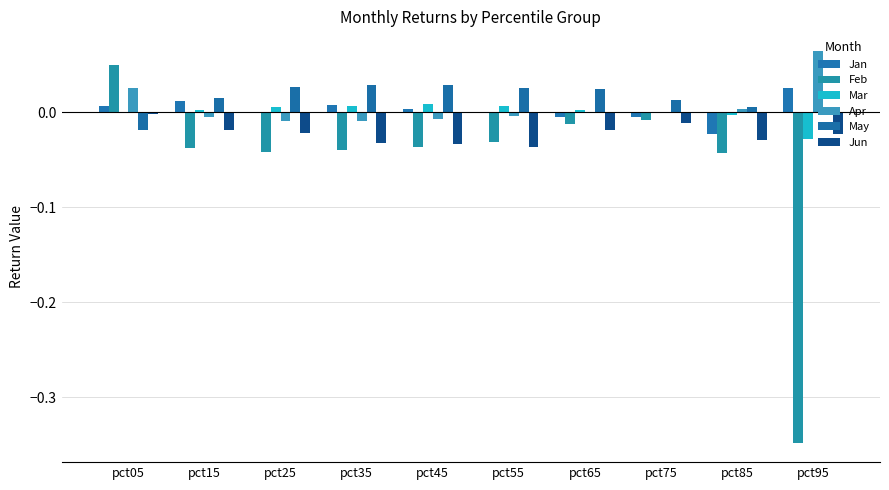

At which category does the chart reach its peak across all series?

pct95